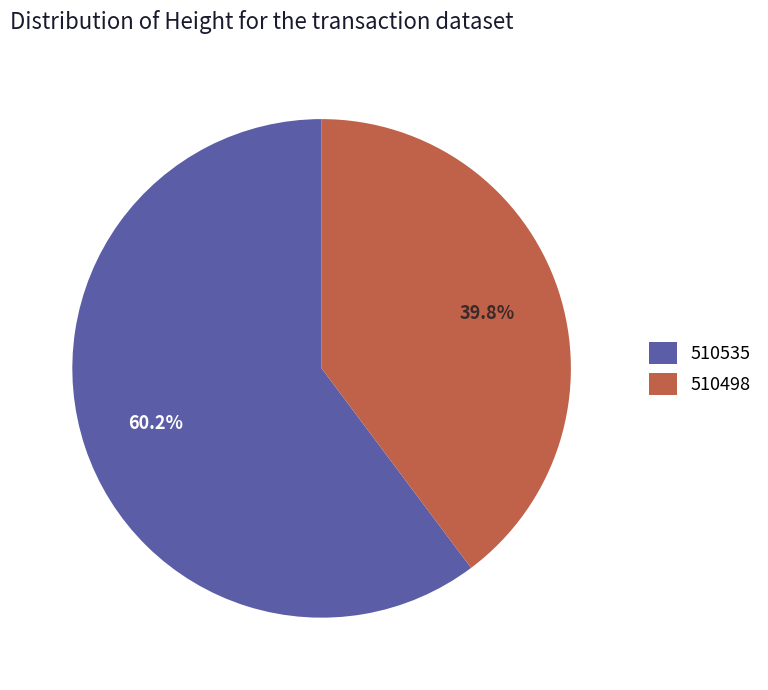

How much of the chart is everything except 510498?

60.2%